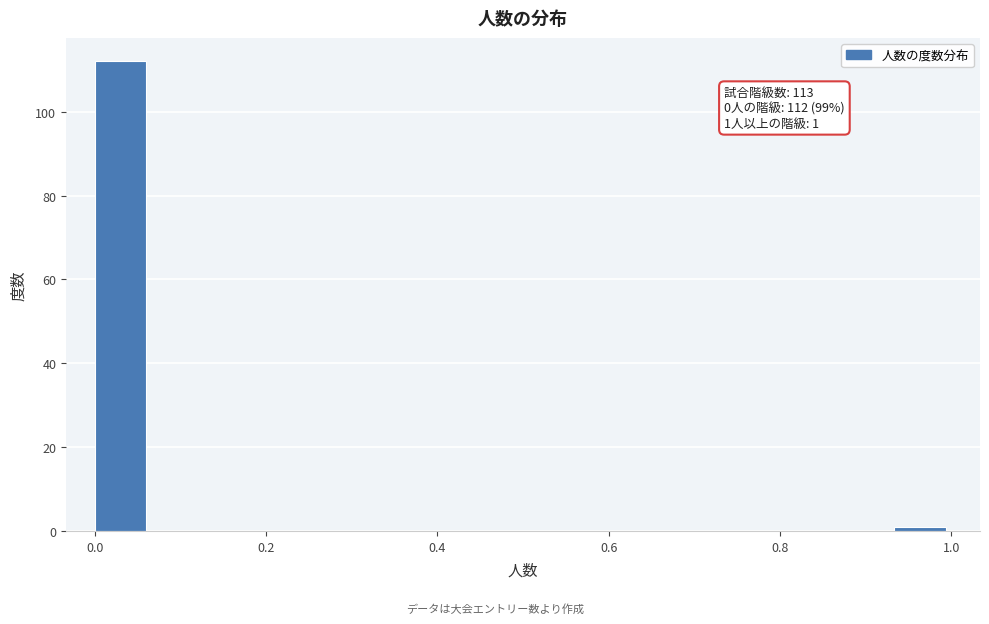

Read against the x-axis, roughly where is the centre of the tallest bar?

0.04